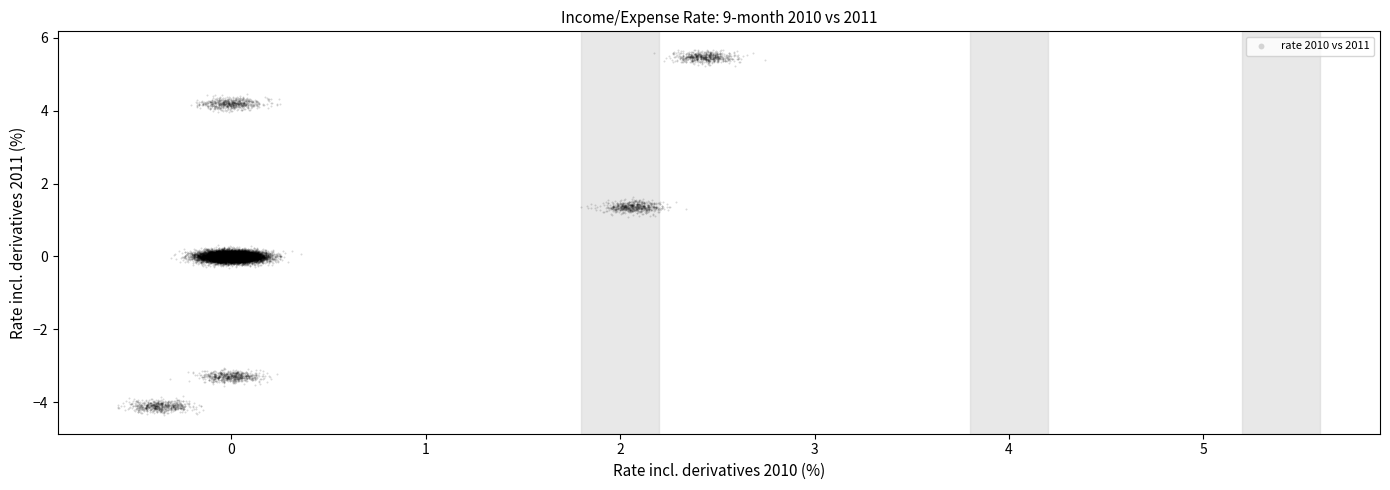

What is the range of Y values (max minus min)?

10.0